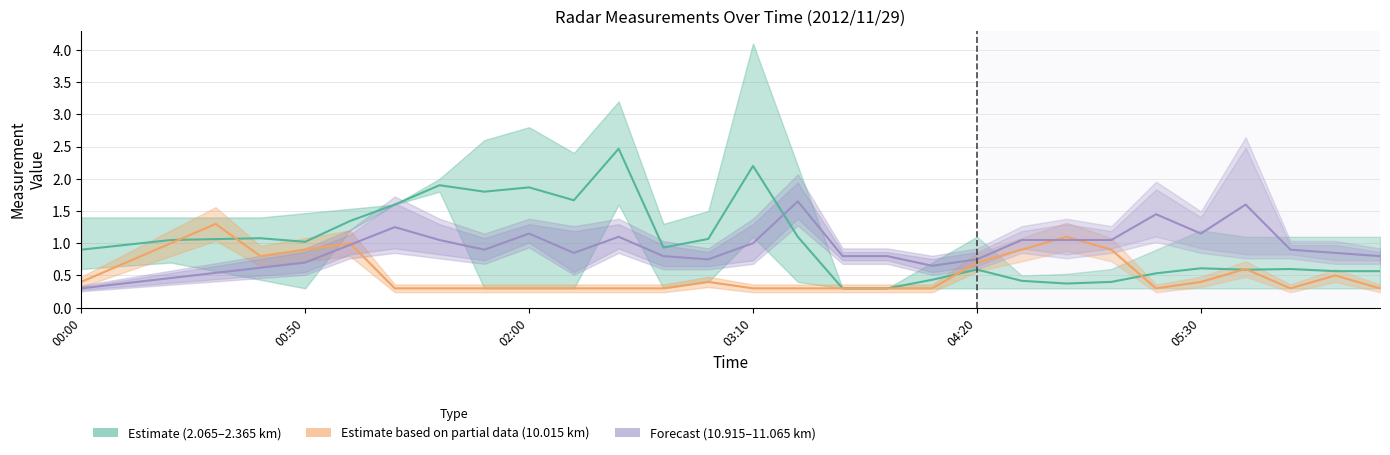

Reading right to left, what are all the values shown in this chart?

Estimate (2.065–2.365 km): 0.6	0.6	0.6	0.6	0.6	0.5	0.4	0.4	0.4	0.6	0.4	0.3	0.3	1.1	2.2	1.1	0.9	2.5	1.7	1.9	1.8	1.9	1.6	1.3	1.0	1.1	1.1	1.0	1.0	0.9
Estimate based on partial data (10.015 km): 0.3	0.5	0.3	0.6	0.4	0.3	0.9	1.1	0.9	0.7	0.3	0.3	0.3	0.3	0.3	0.4	0.3	0.3	0.3	0.3	0.3	0.3	0.3	1.0	0.9	0.8	1.3	1.0	0.7	0.4
Forecast (10.915–11.065 km): 0.8	0.9	0.9	1.6	1.1	1.4	1.1	1.1	1.1	0.8	0.6	0.8	0.8	1.6	1.0	0.8	0.8	1.1	0.9	1.1	0.9	1.1	1.2	1.0	0.7	0.6	0.5	0.5	0.4	0.3